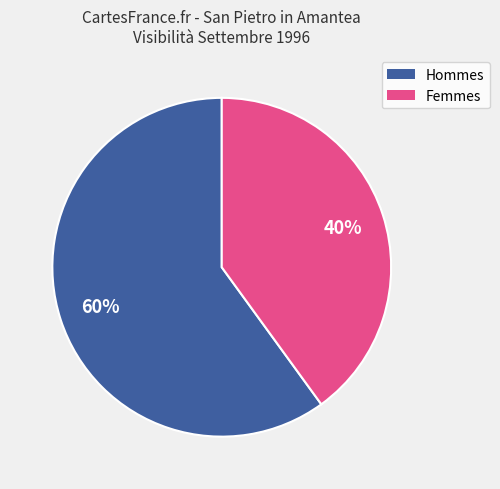

Is there a majority slice in this chart?

Yes